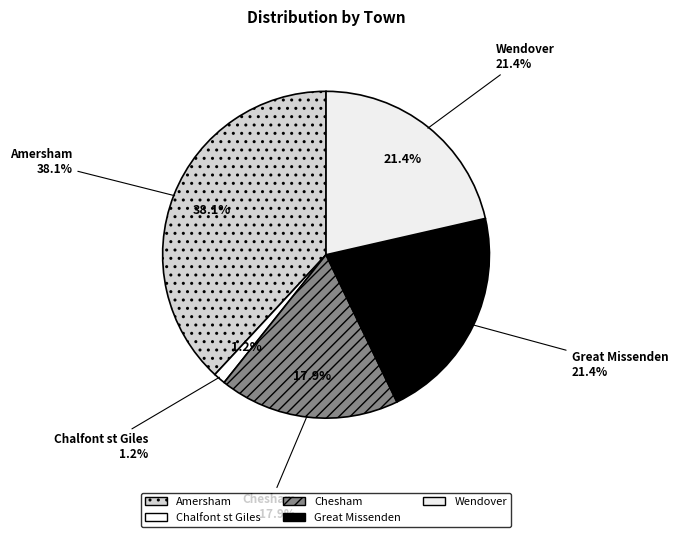

What percentage is NOT represented by Amersham?

61.9%